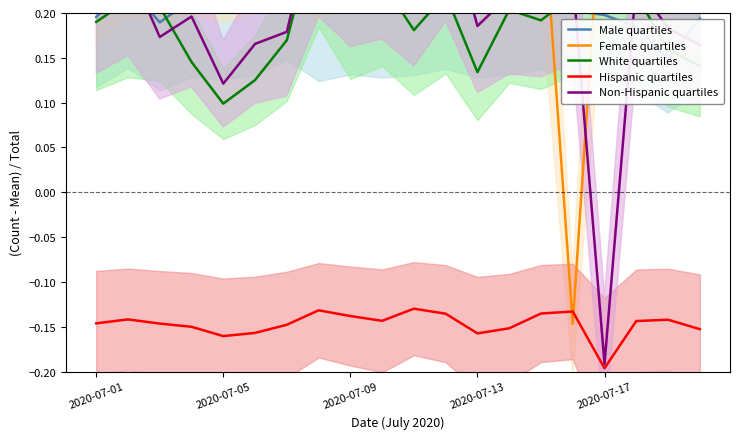

Which series has the largest total across all categories?

Female quartiles